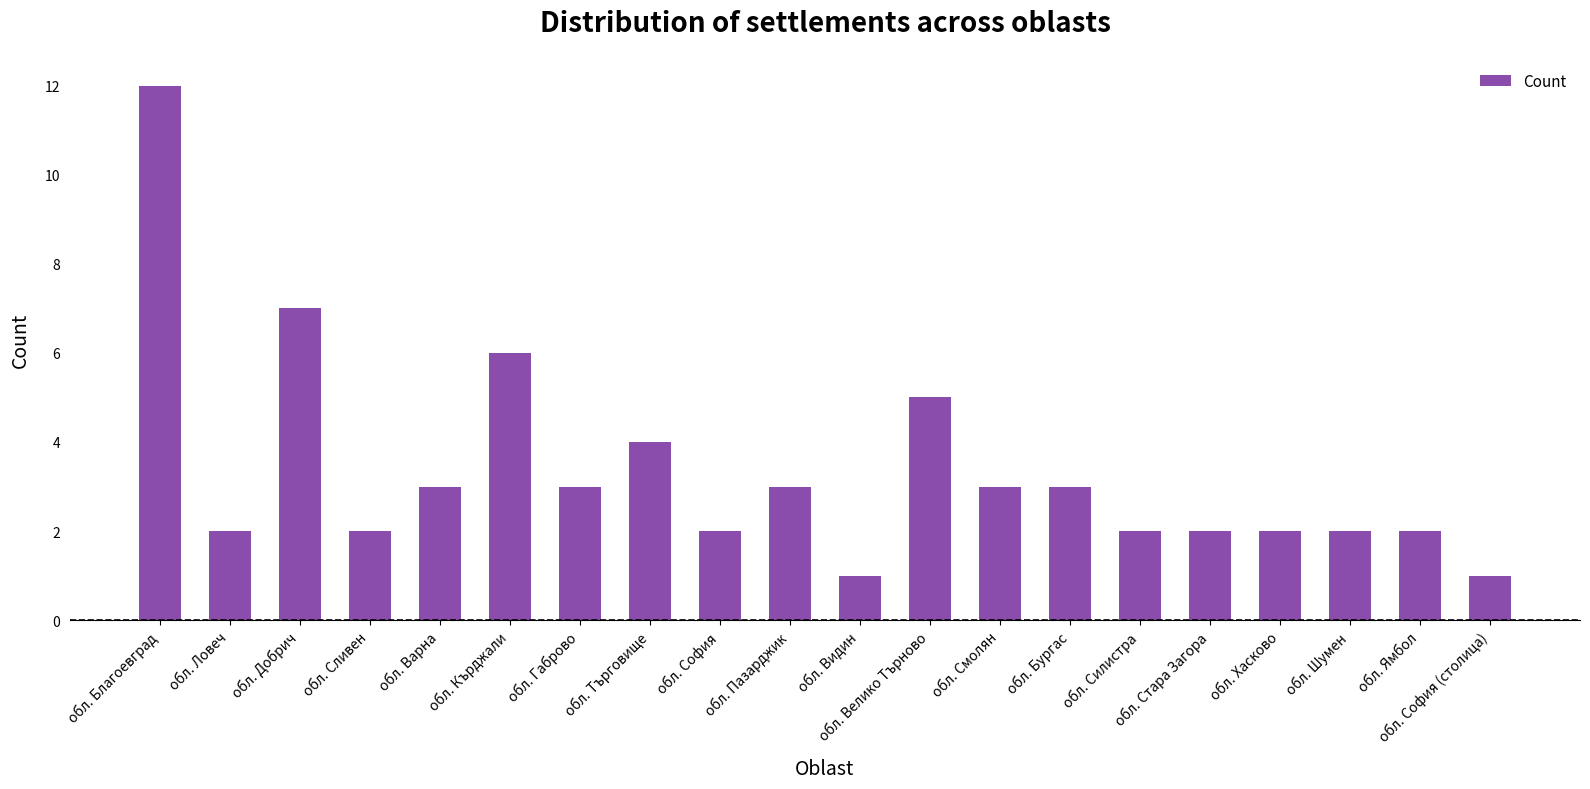

At which category does the chart reach its peak across all series?

обл. Благоевград